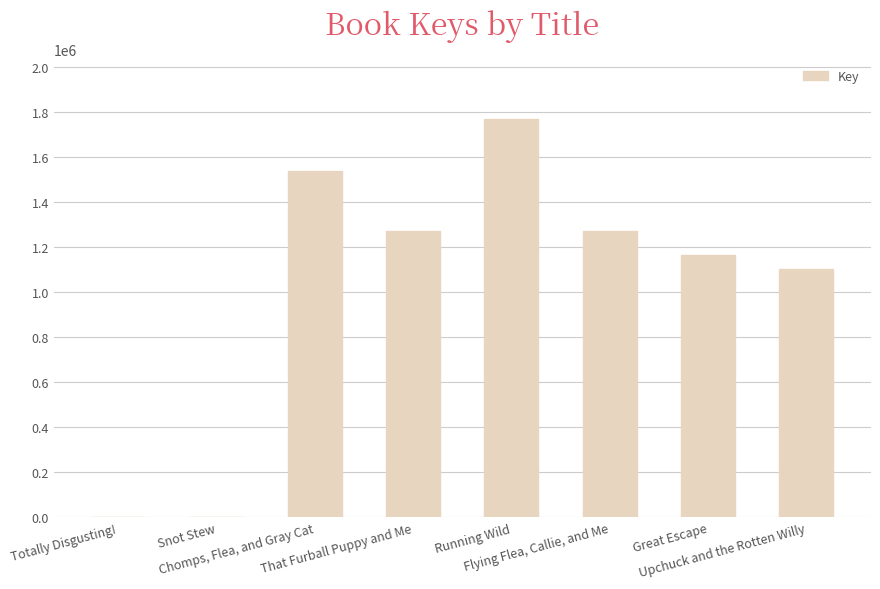

What is the sum of all values?

8121493